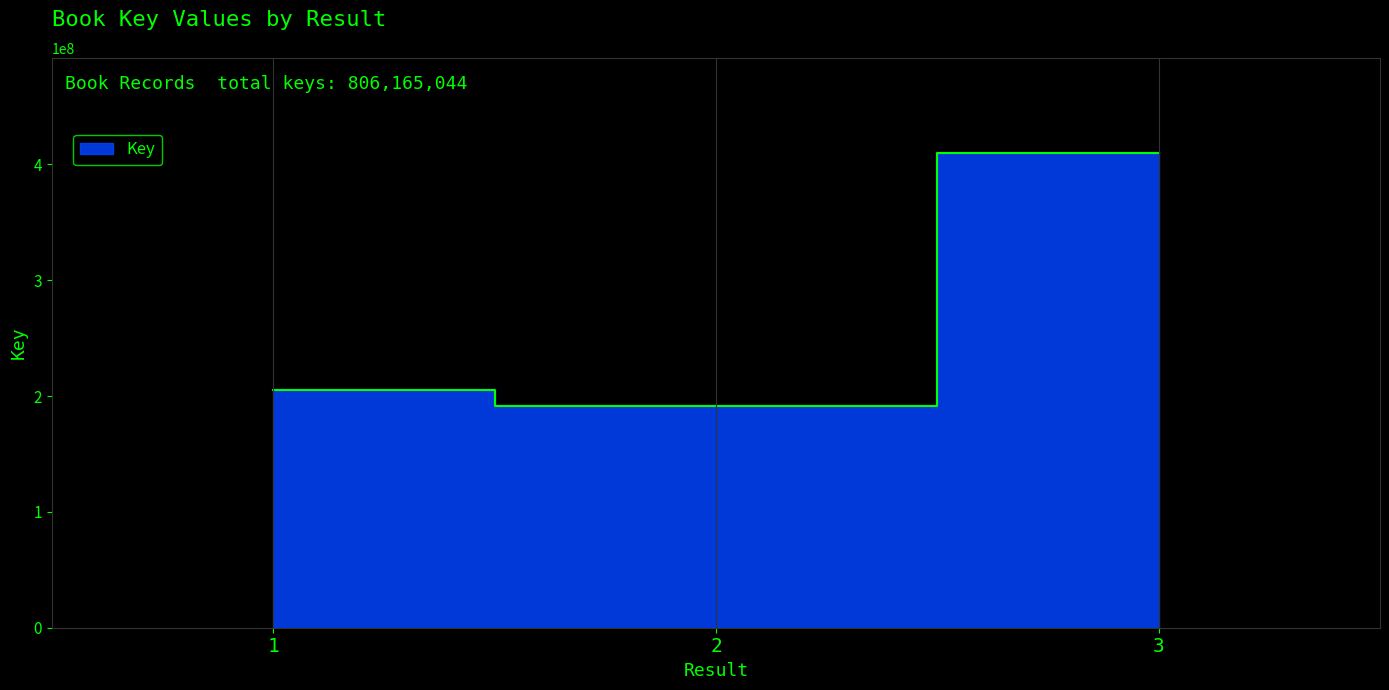

What is the difference between the values at 3 and 1?

204410736